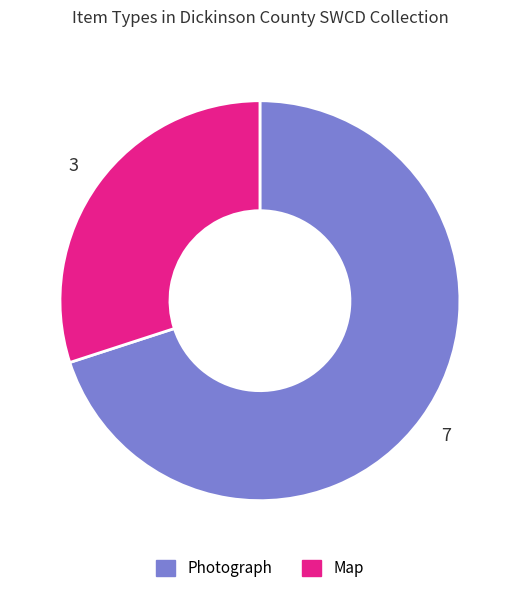

Between Photograph and Map, which is larger?

Photograph